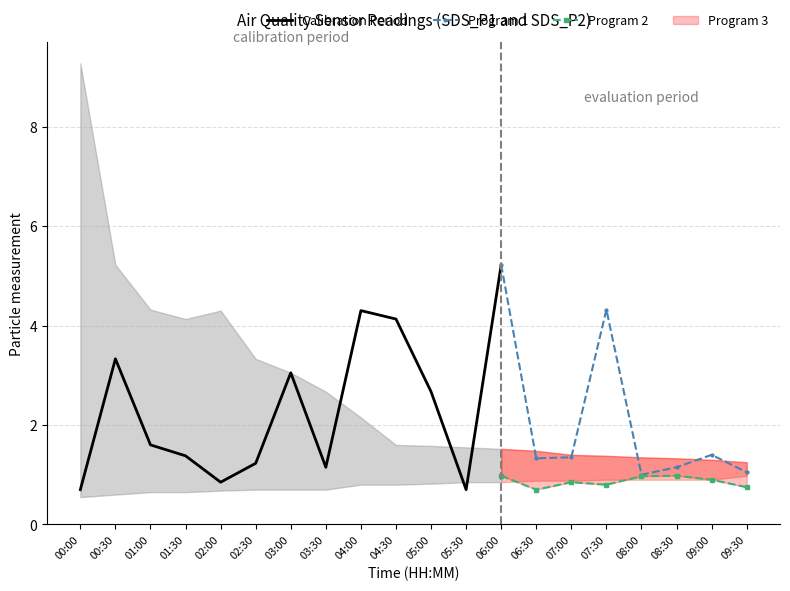

How many lines are shown in the chart?

4